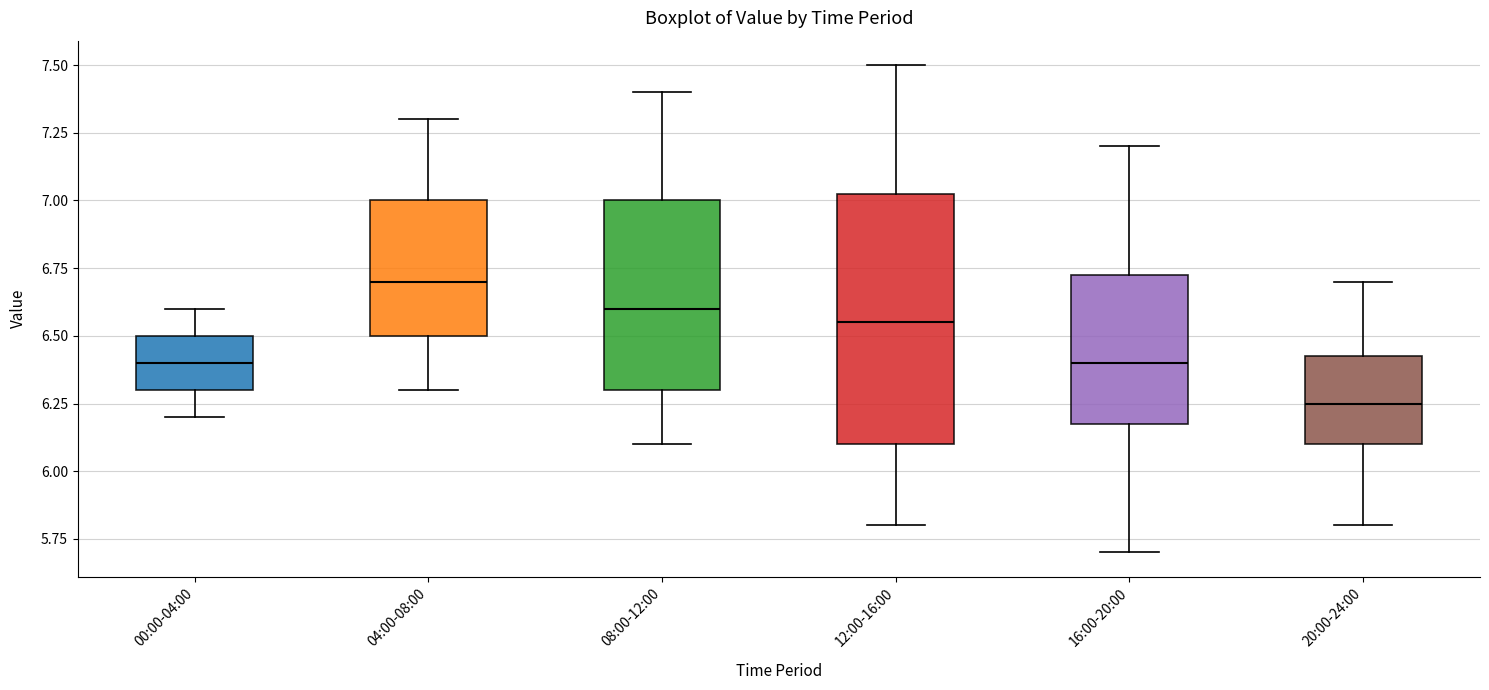

Reading left to right, read every box against the y-axis: the position of its median line, the range the box covers, and the ends of its whiskers. The values are not printed on the chart, so give them approximately, as read against the axis.

00:00-04:00: median 6.40, box 6.30 to 6.50, whiskers 6.20 to 6.60
04:00-08:00: median 6.70, box 6.50 to 7.00, whiskers 6.30 to 7.30
08:00-12:00: median 6.60, box 6.30 to 7.00, whiskers 6.10 to 7.40
12:00-16:00: median 6.55, box 6.10 to 7.05, whiskers 5.80 to 7.50
16:00-20:00: median 6.40, box 6.20 to 6.75, whiskers 5.70 to 7.20
20:00-24:00: median 6.25, box 6.10 to 6.45, whiskers 5.80 to 6.70